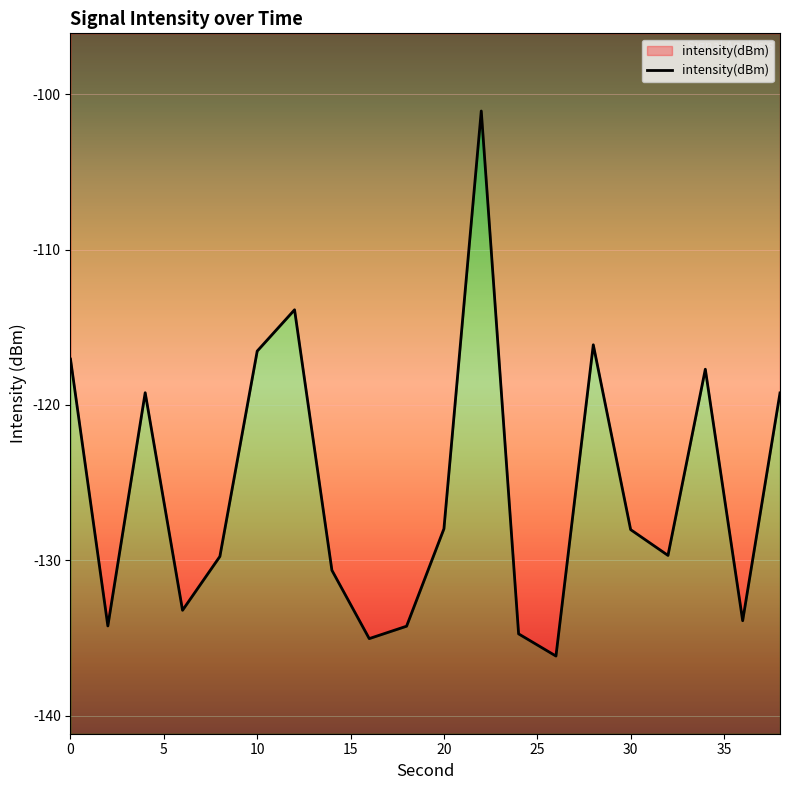

True or false: the data shows -128.0 at 30.

True